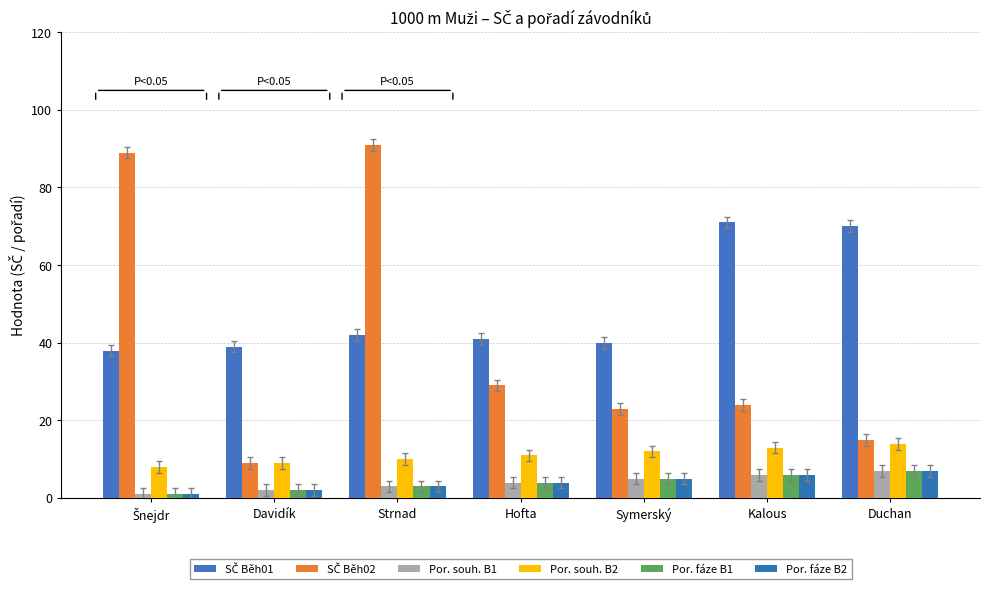

What is the highest value of the Por. souh. B1 series?

7